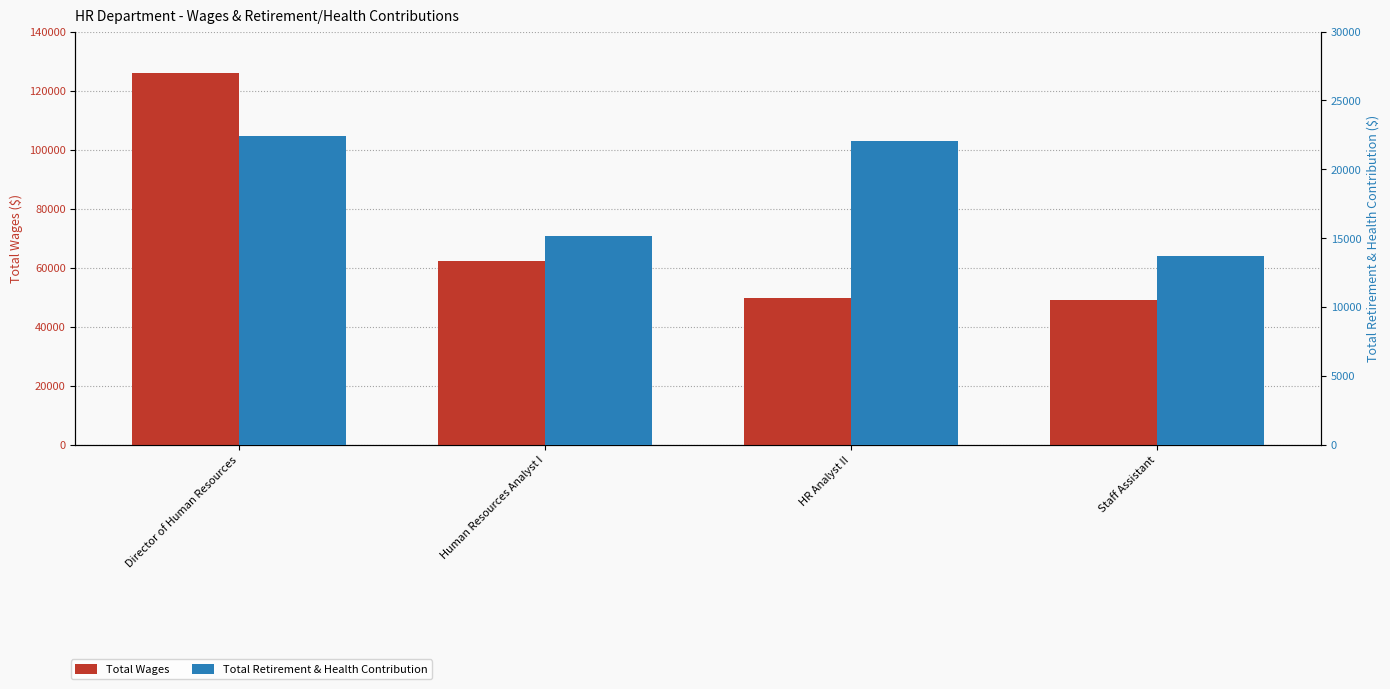

What is the difference between the second highest and second lowest values in the Total Wages series?

12337